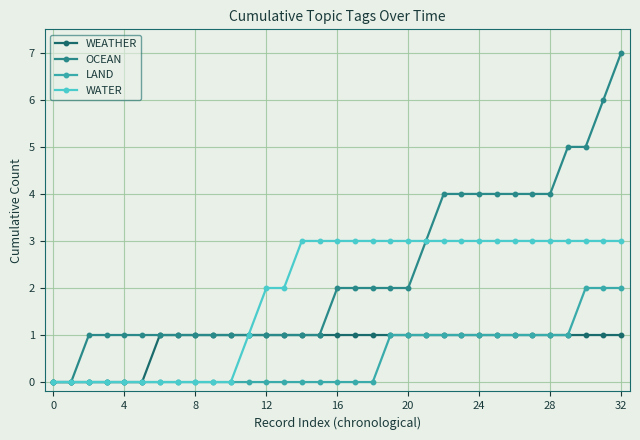

Which series has the largest total across all categories?

OCEAN